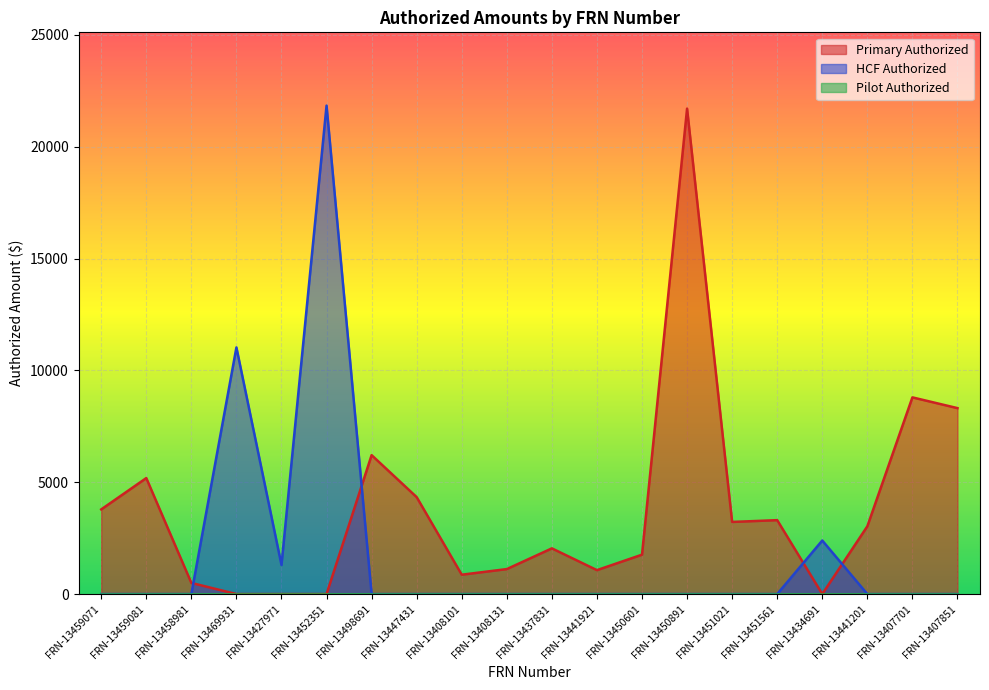

Between which two adjacent categories do Primary Authorized and HCF Authorized first intersect?

FRN-13458981 and FRN-13469931